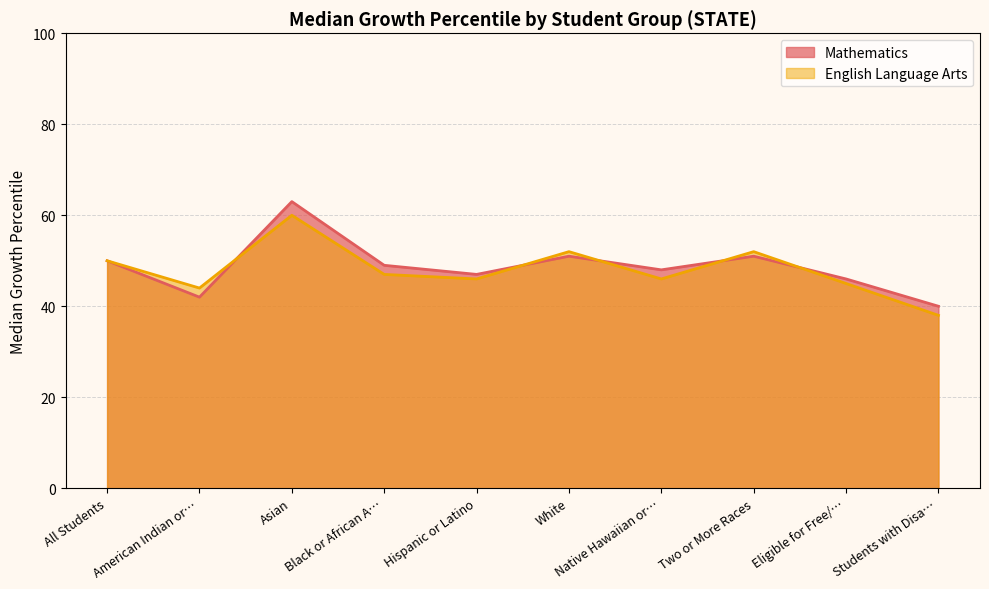

What is the average value of the Mathematics series?

49